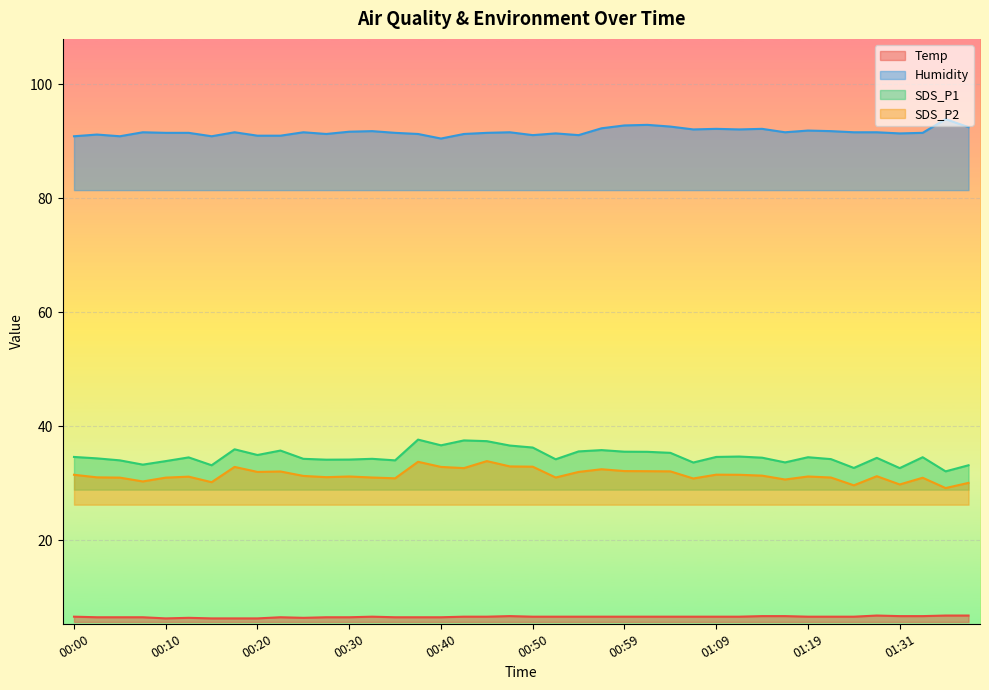

What is the maximum value shown in the chart?

93.9